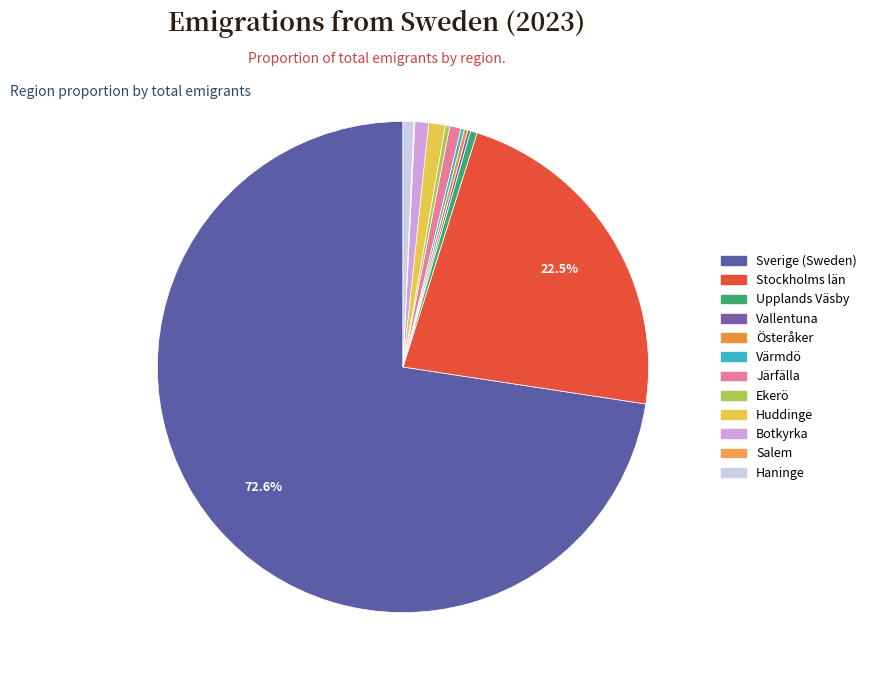

Which category has the biggest portion of the pie?

Sverige (Sweden)